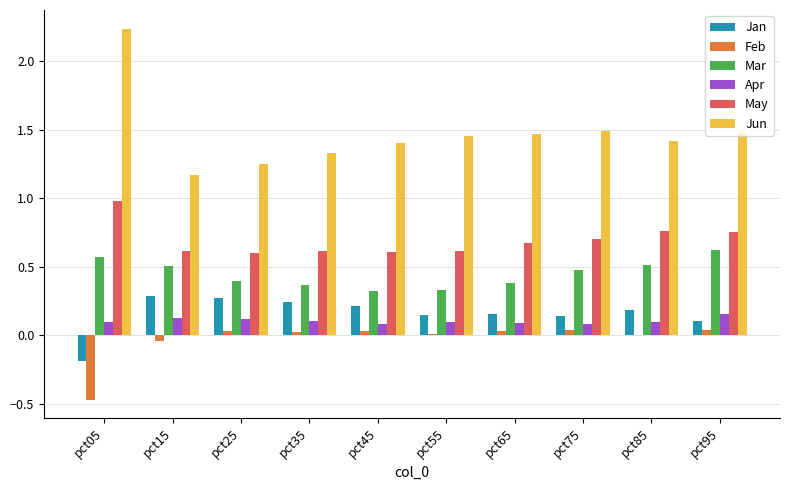

How many data points in Jan are above 0?

9